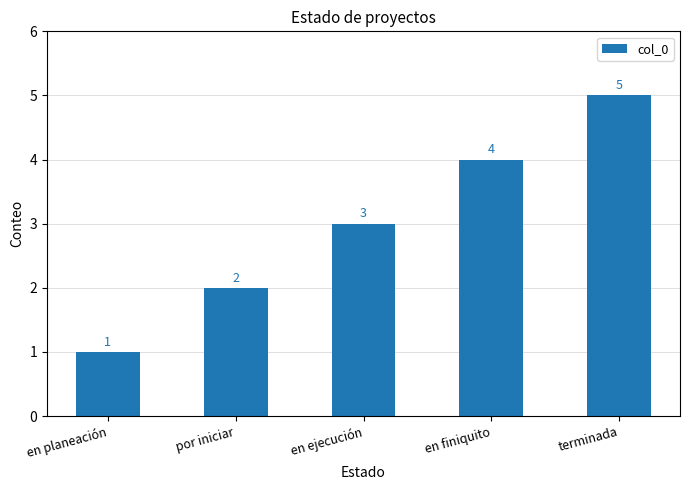

Where is the data nearest to the value 3?

en ejecución